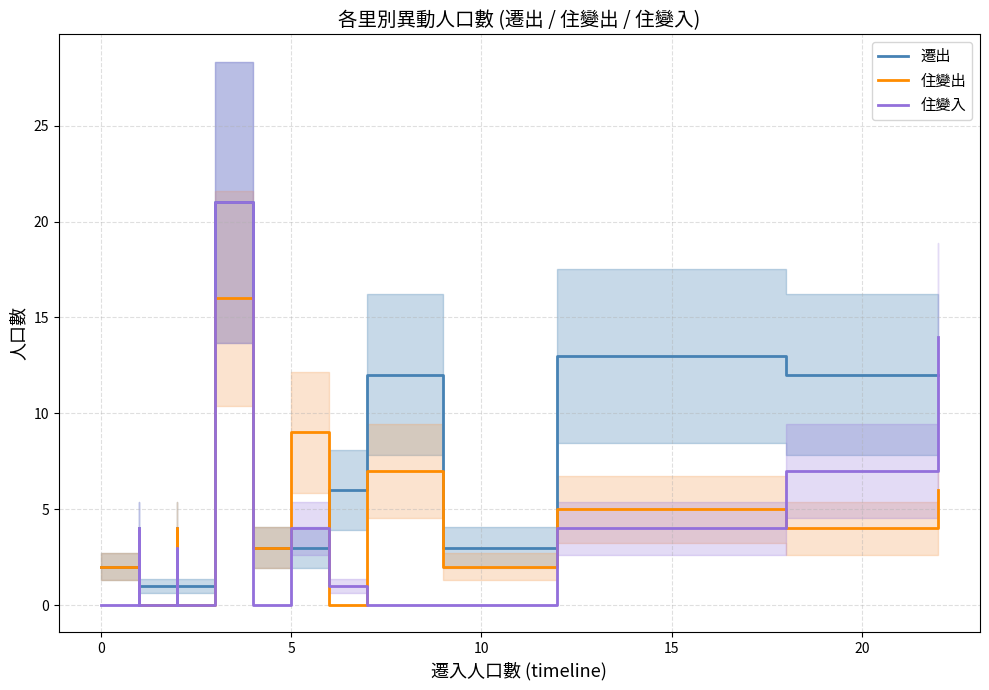

After their last crossing, which series has the higher values: 住變出 or 遷出?

遷出